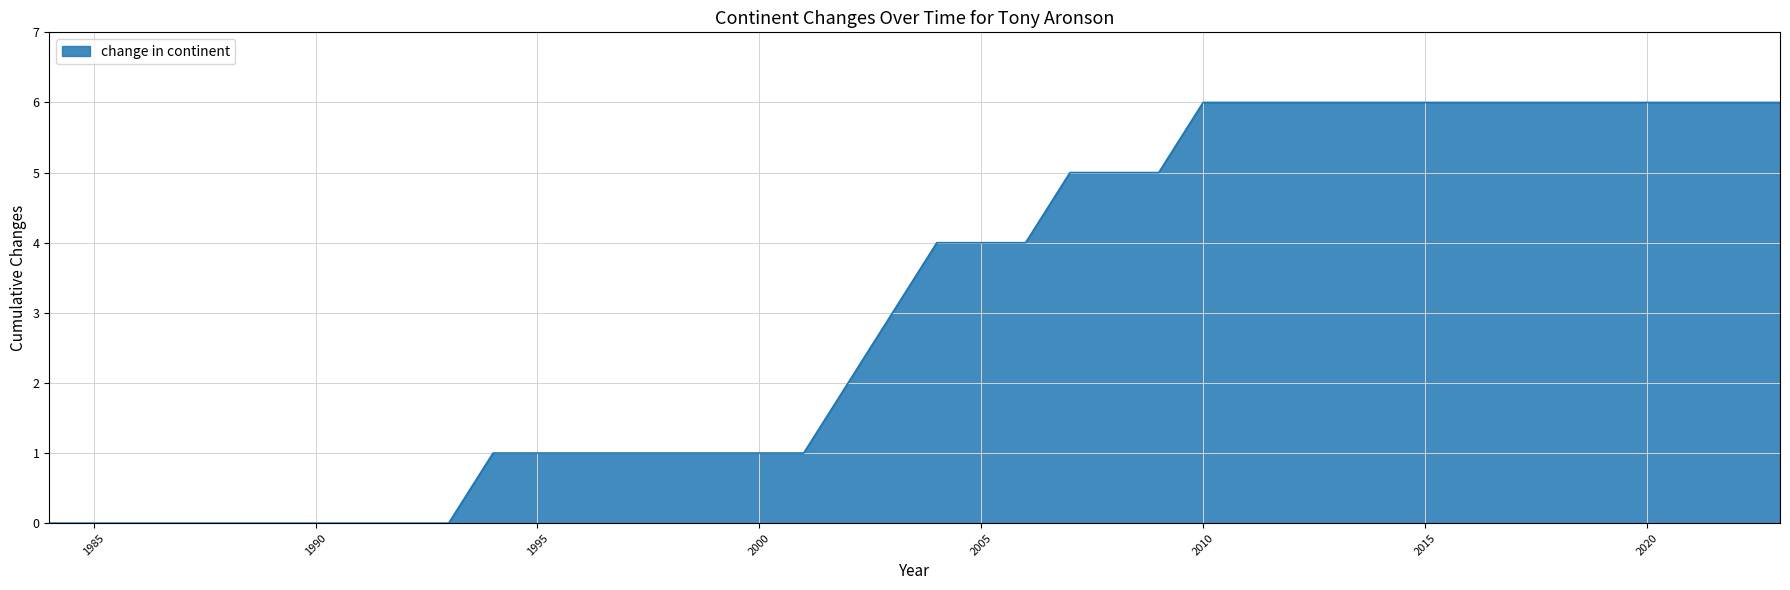

What is the maximum value shown in the chart?

6